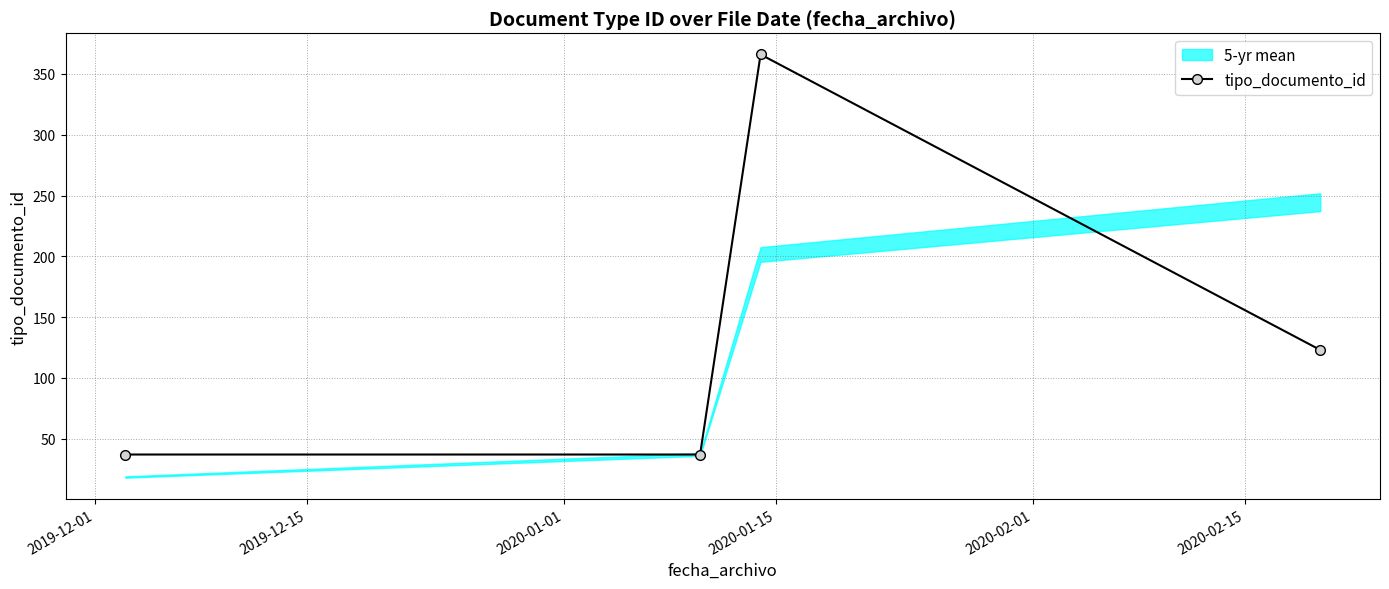

What is the maximum value for tipo_documento_id?

366